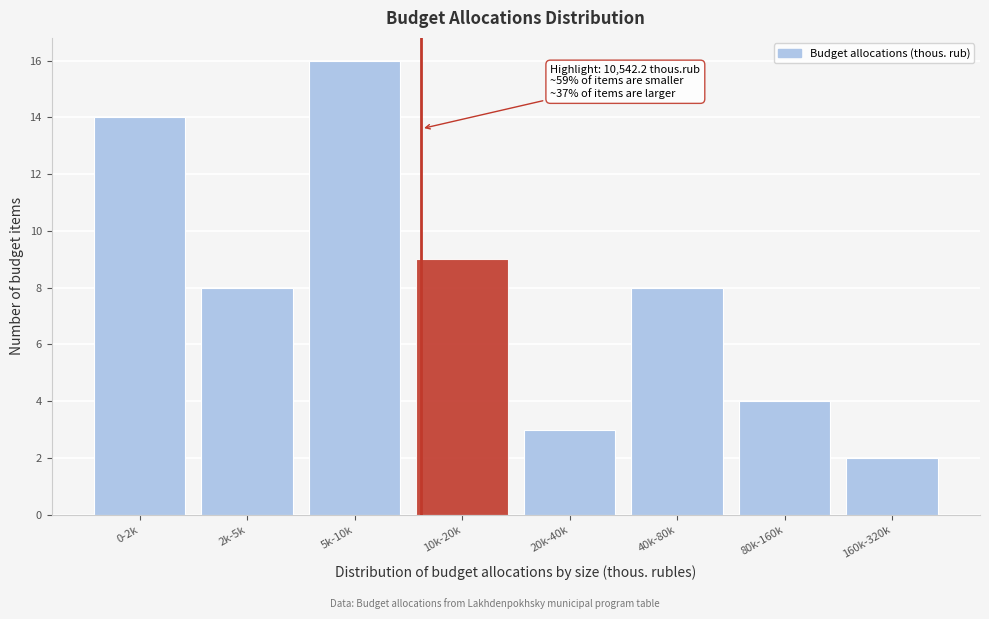

Reading right to left, extract all data points from this chart.

160k-320k=2	80k-160k=4	40k-80k=8	20k-40k=3	10k-20k=9	5k-10k=16	2k-5k=8	0-2k=14